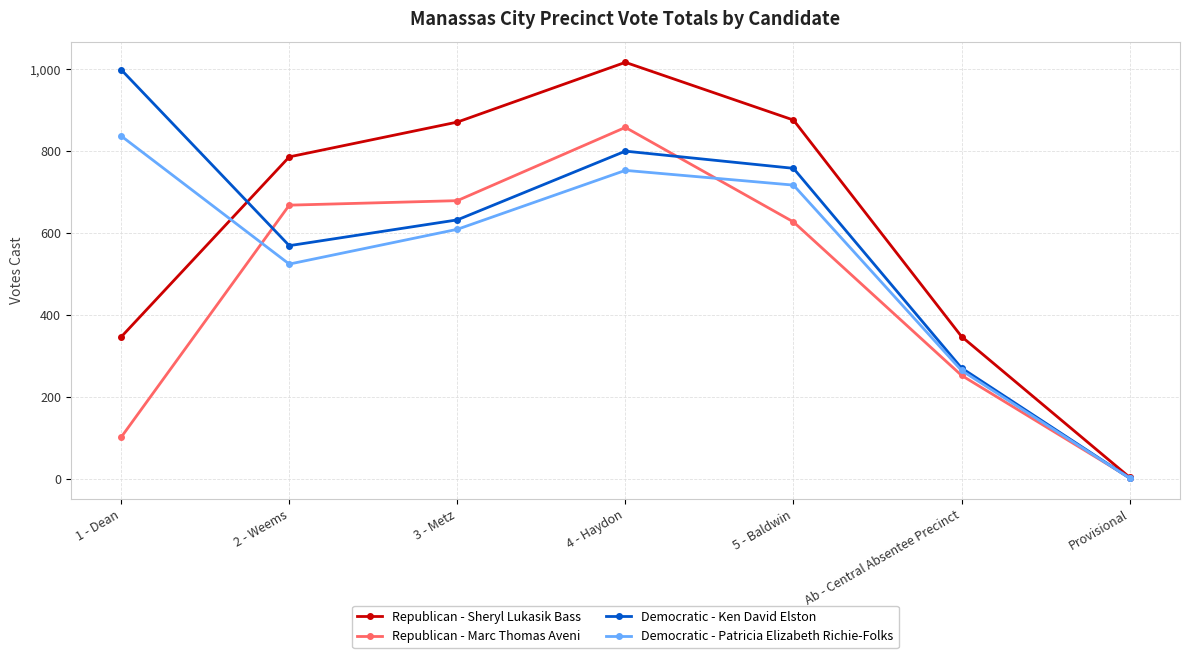

How many data points in Republican - Marc Thomas Aveni are less than 627?

3